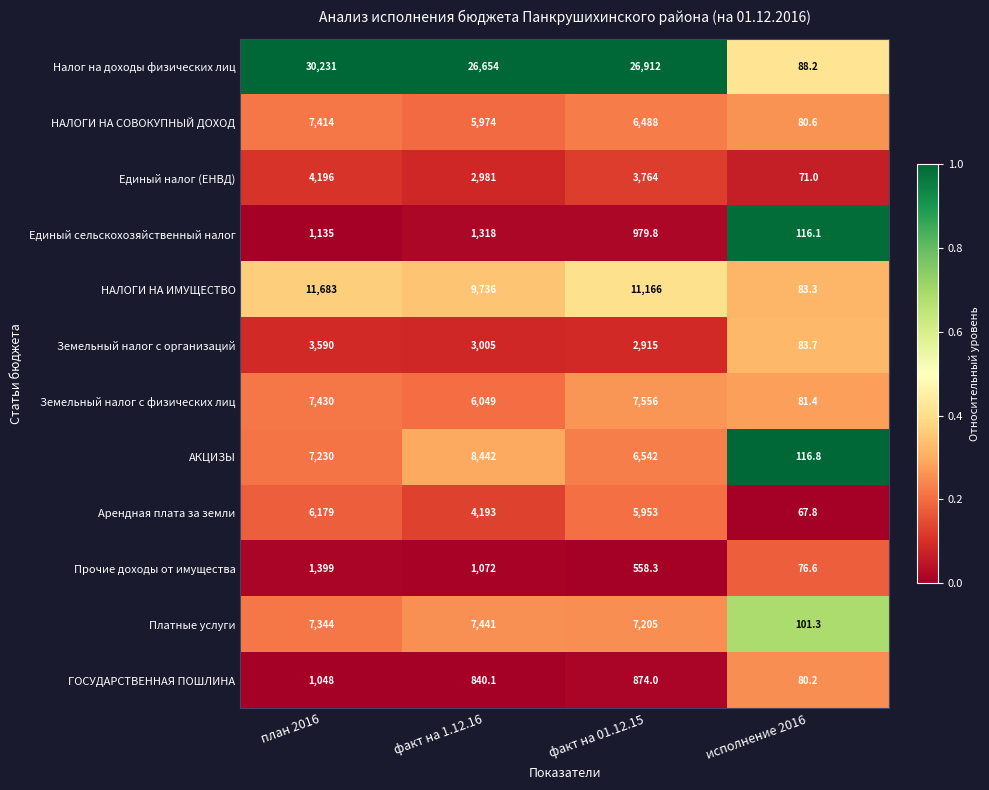

At which category does the chart reach its minimum across all series?

исполнение 2016